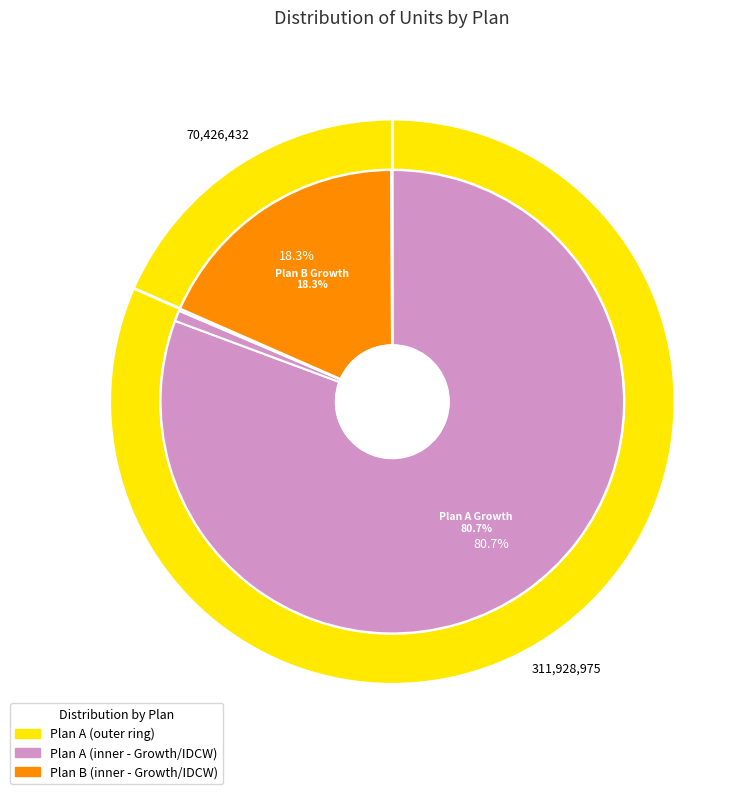

What is the change in value from Plan A Quarterly IDCW to Plan B Quarterly IDCW?

-580757.0